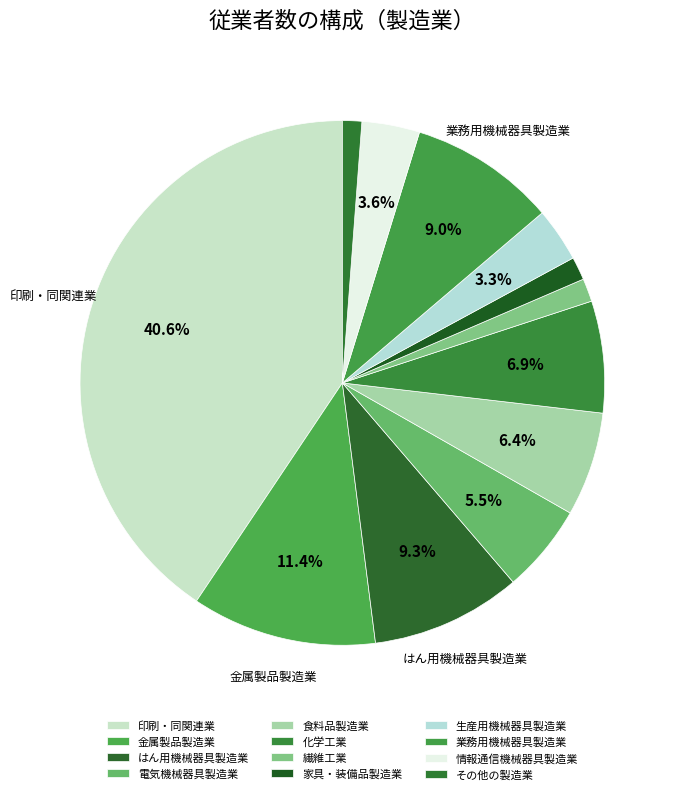

How many slices are in this pie chart?

12